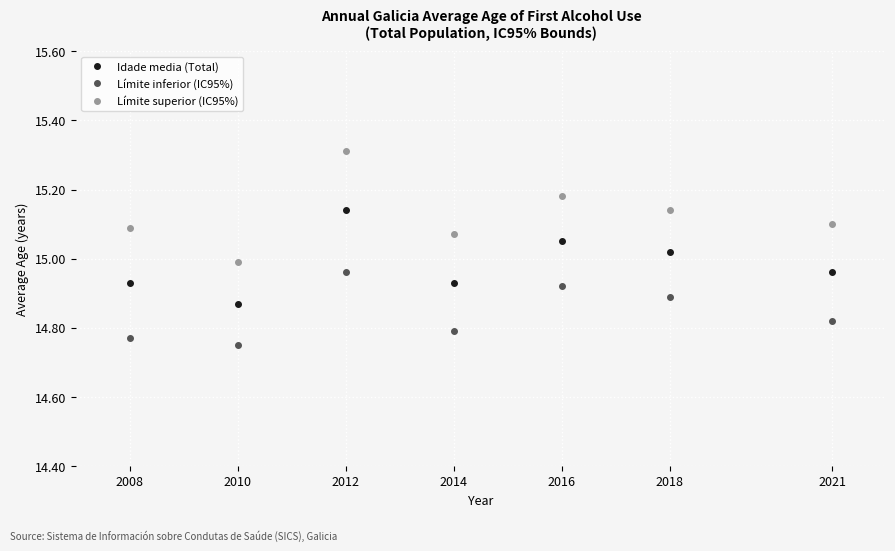

The Límite superior (IC95%) series shows 9.1 at 2018. True or false?

False